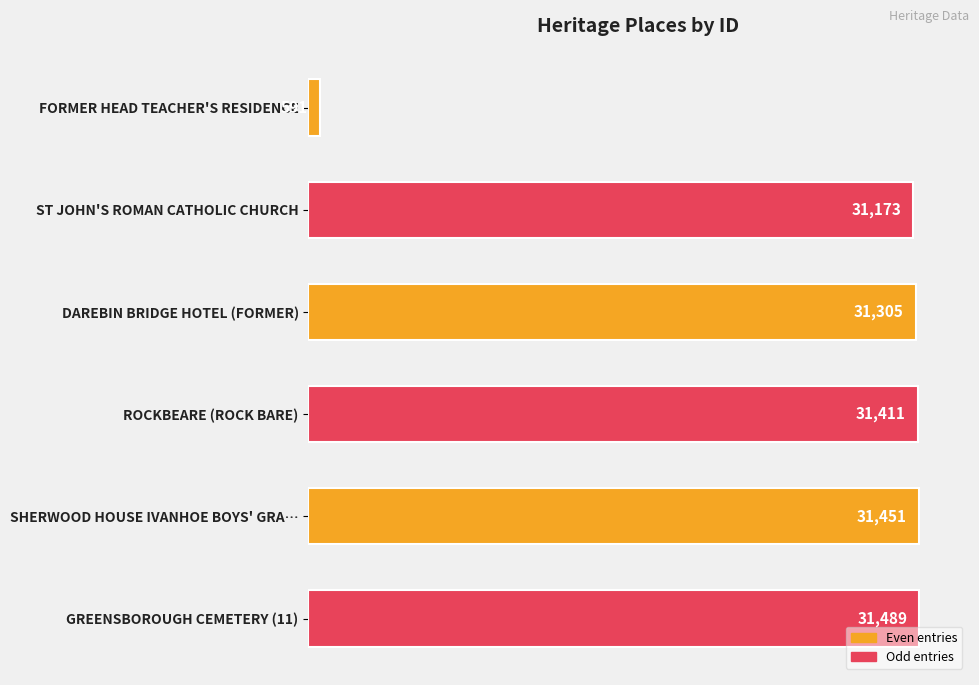

Does the chart contain any negative values?

No